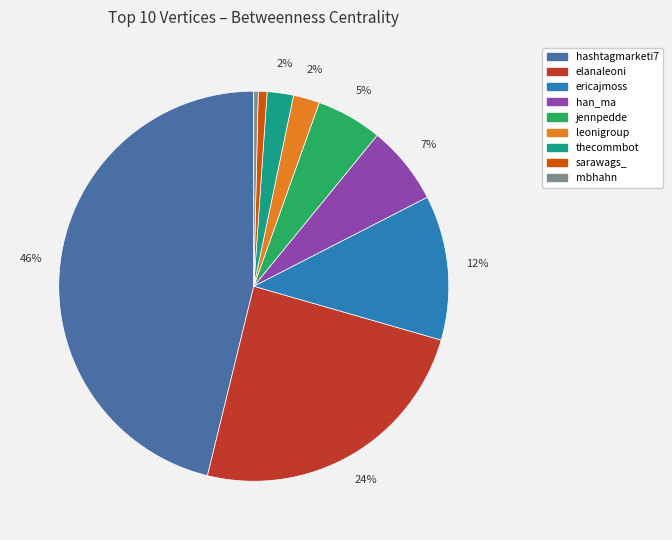

What percentage is the ericajmoss slice, to the nearest percent?

12%